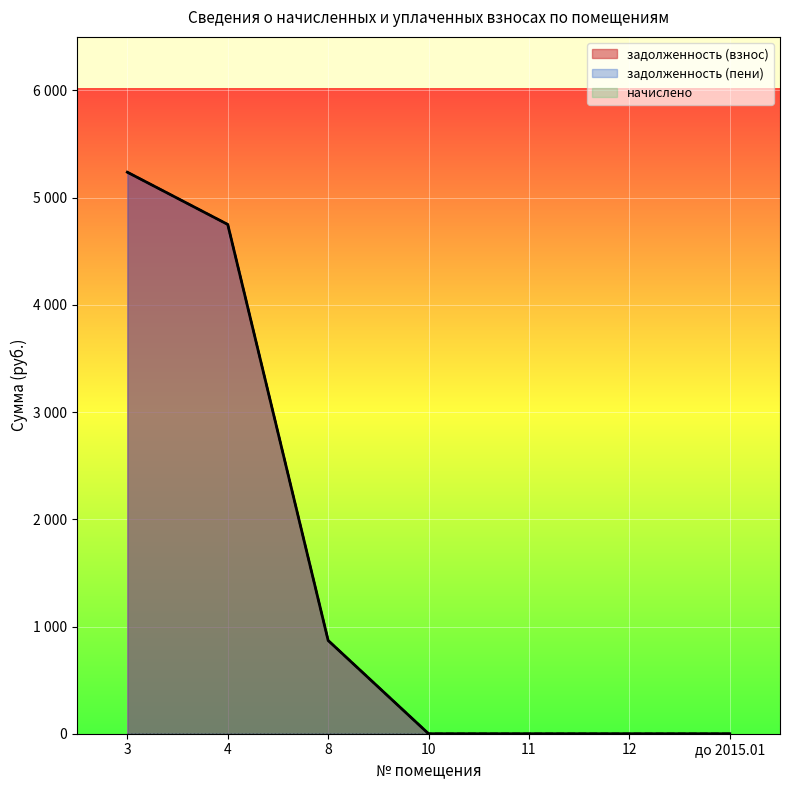

What is the sum of all задолженность (пени) values?

10858.6